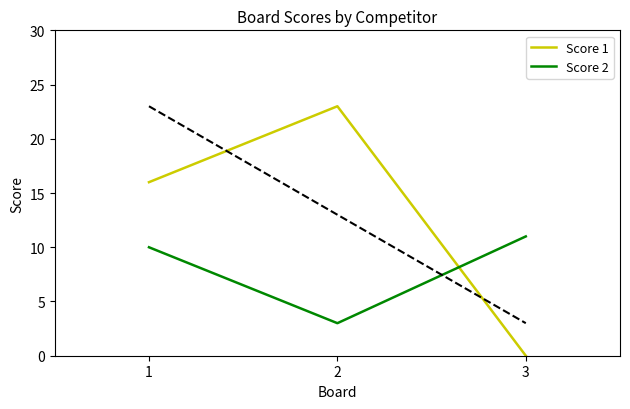

Is this an area chart (filled region under the line)?

No